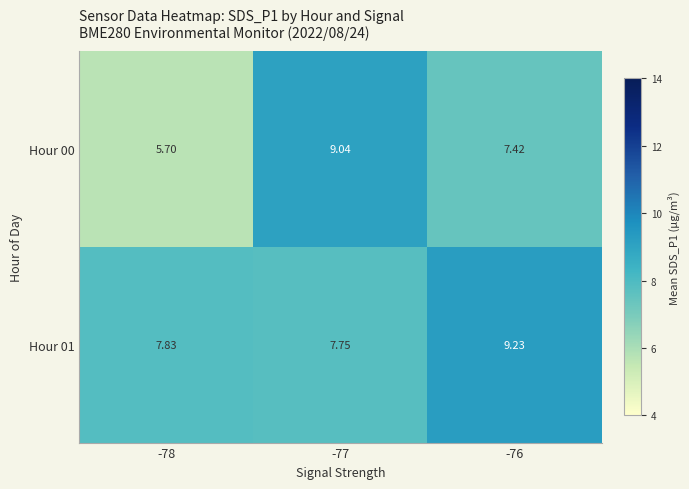

List the series in order of their peak value, highest first.

Hour 01, Hour 00